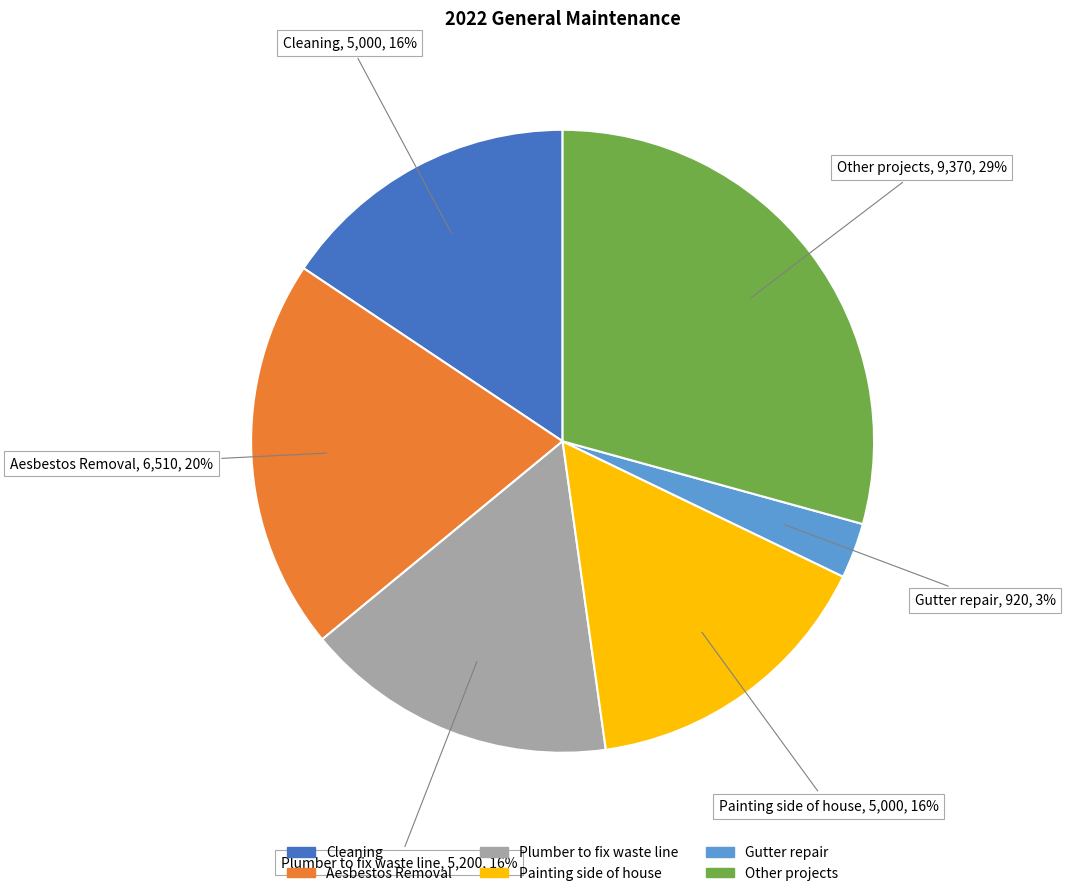

Count the number of slices in the pie.

6